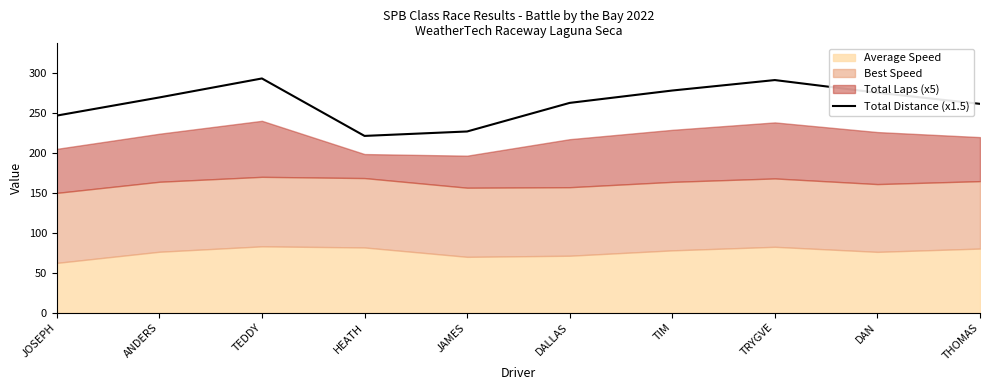

What is the average value?

262.1